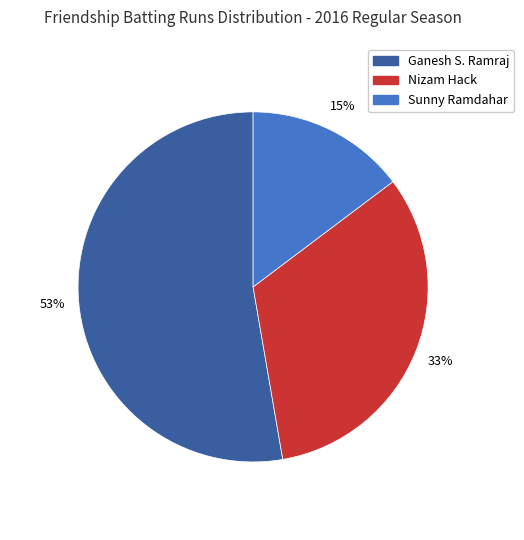

Is there any slice that represents more than half of the pie?

Yes